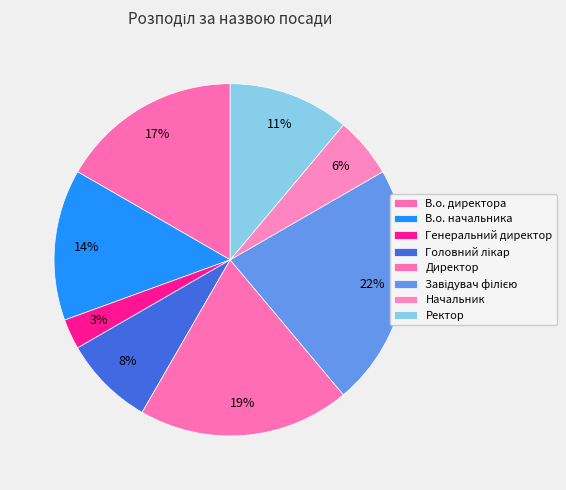

To the nearest percent, what is the combined percentage of В.о. начальника and В.о. директора?

31%